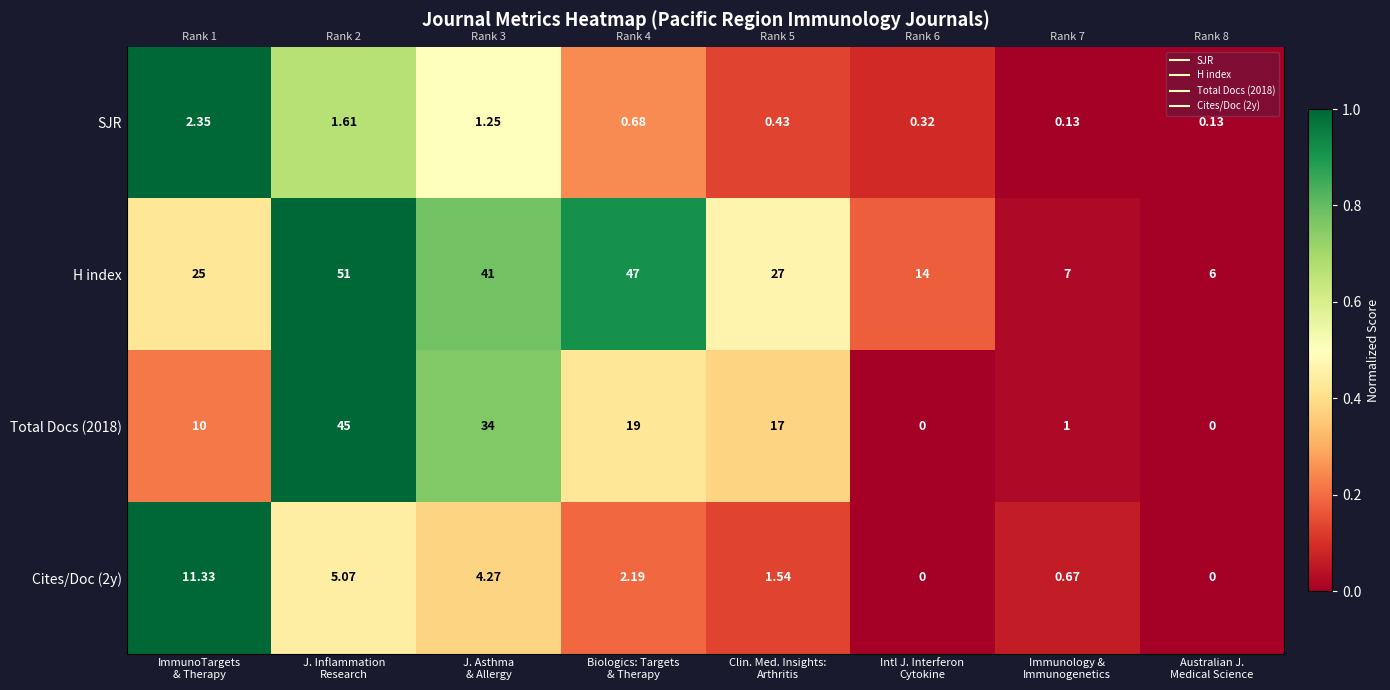

At which label does Cites/Doc (2y) reach its minimum?

Intl J. Interferon Cytokine